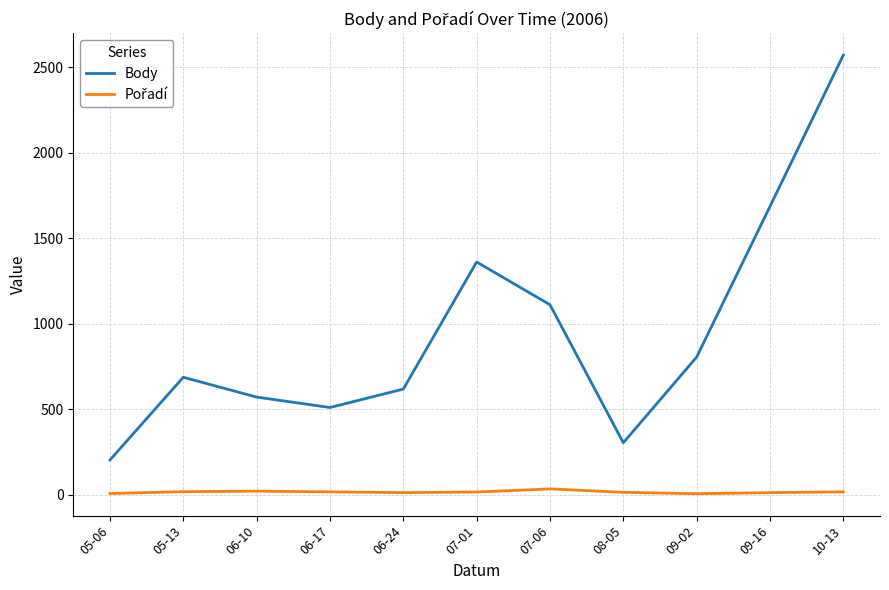

Rank the categories by Body value from lowest to highest.

05-06, 08-05, 06-17, 06-10, 06-24, 05-13, 09-02, 07-06, 07-01, 09-16, 10-13